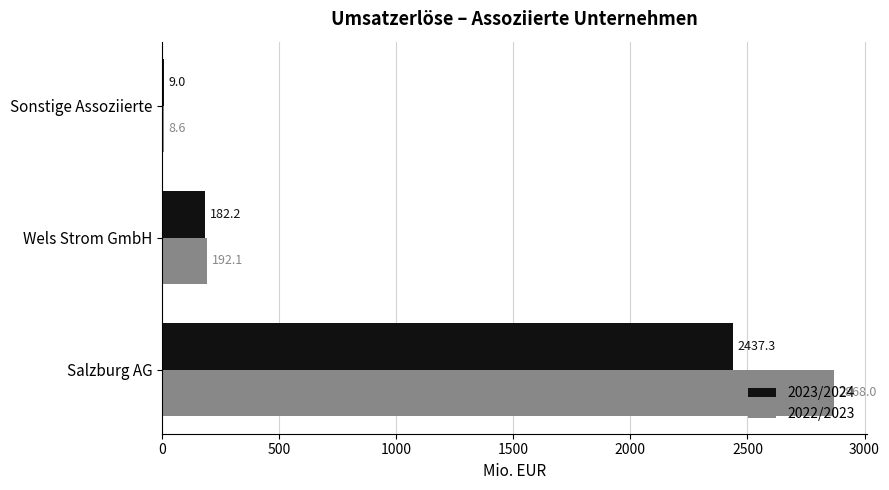

Between Salzburg AG and Wels Strom GmbH, which series saw the biggest shift?

2022/2023